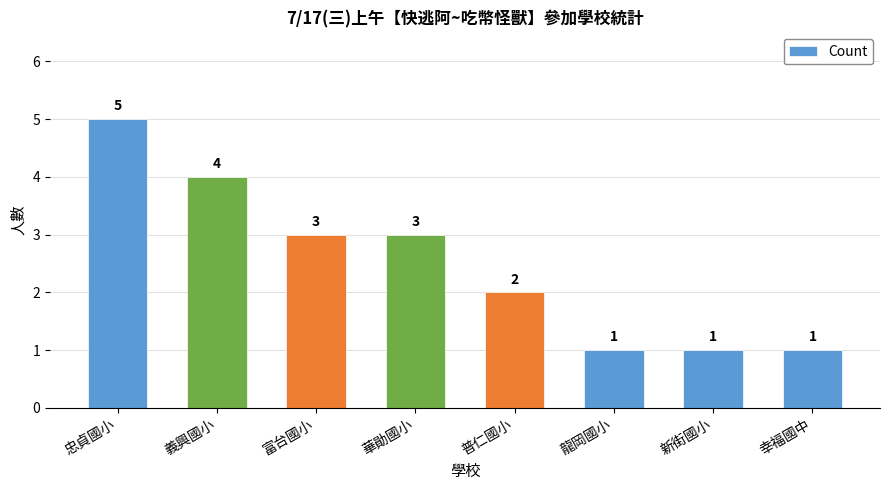

Approximately how many times larger is the value at 義興國小 compared to 龍岡國小?

4.0